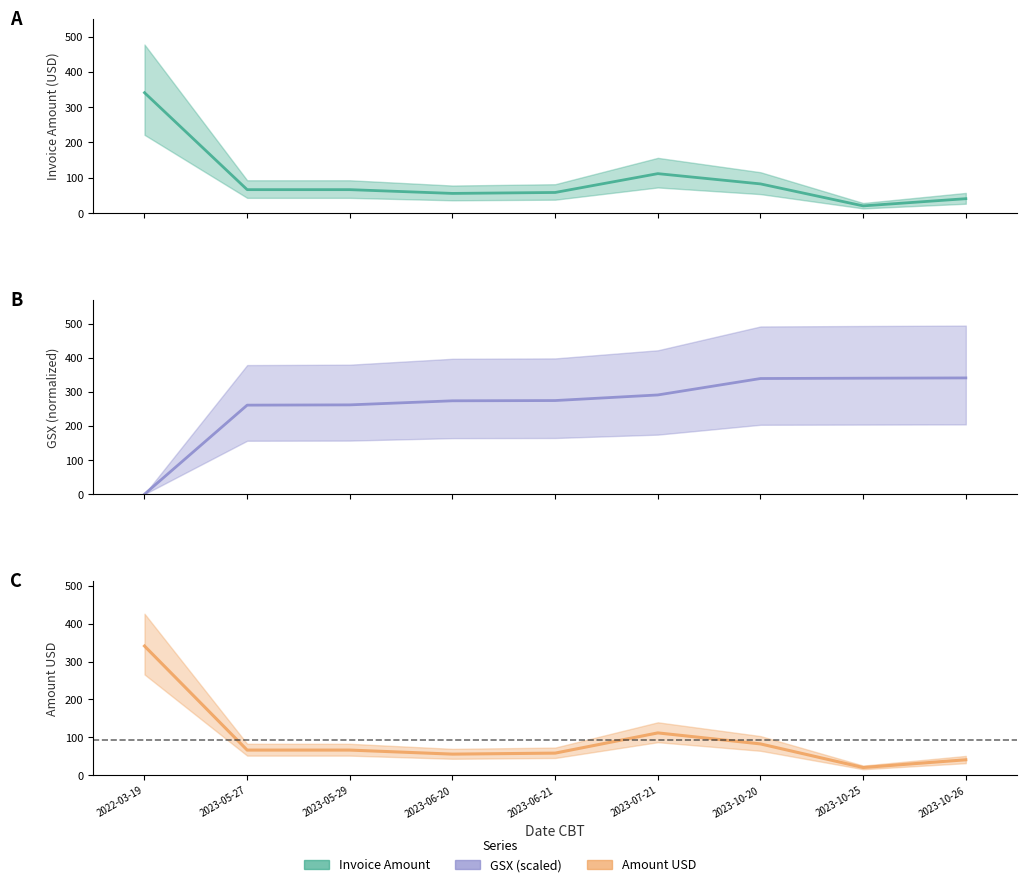

Does the chart display data point markers on the line(s)?

No